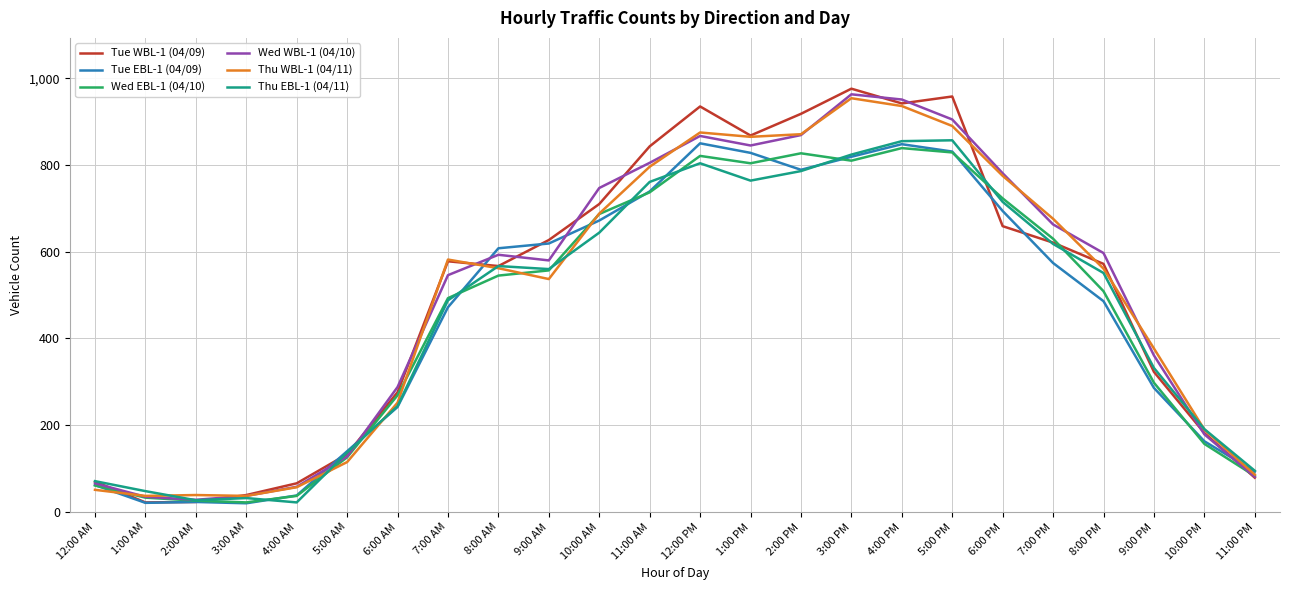

The Thu WBL-1 (04/11) series shows 190 at 10:00 PM. True or false?

True